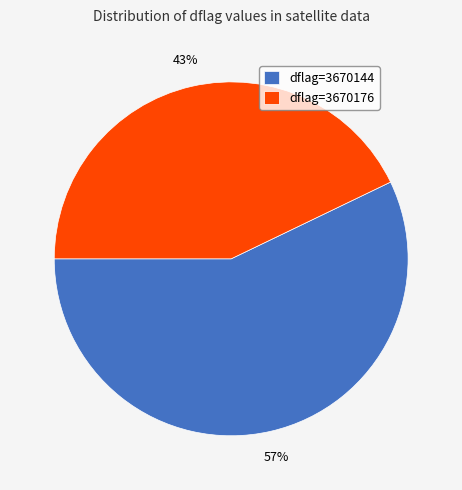

Which category has the biggest portion of the pie?

dflag=3670144